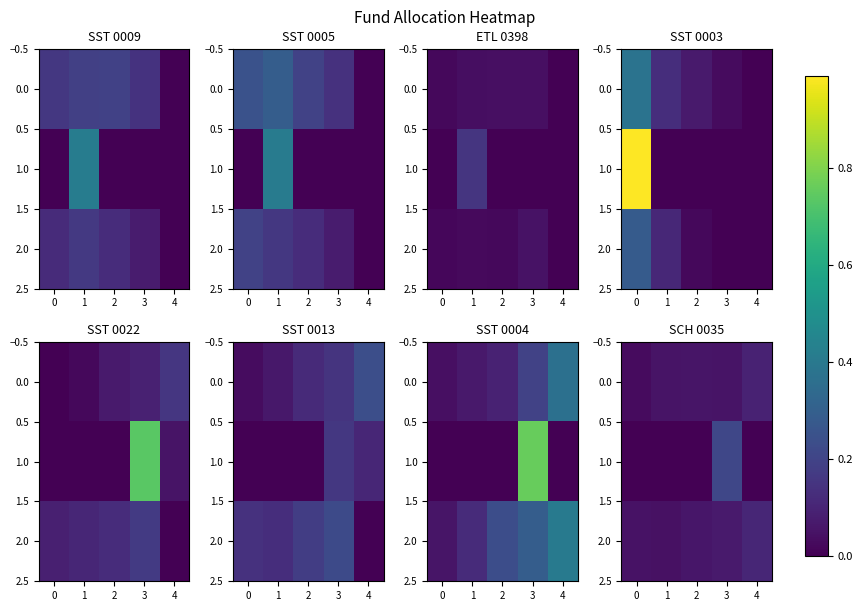

What is the average value of the 2.0 series?

0.1